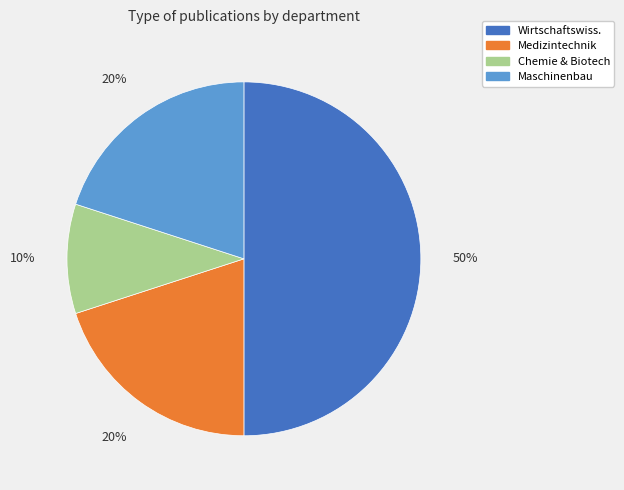

To the nearest percent, what is the difference between the largest and smallest slice percentages?

40%